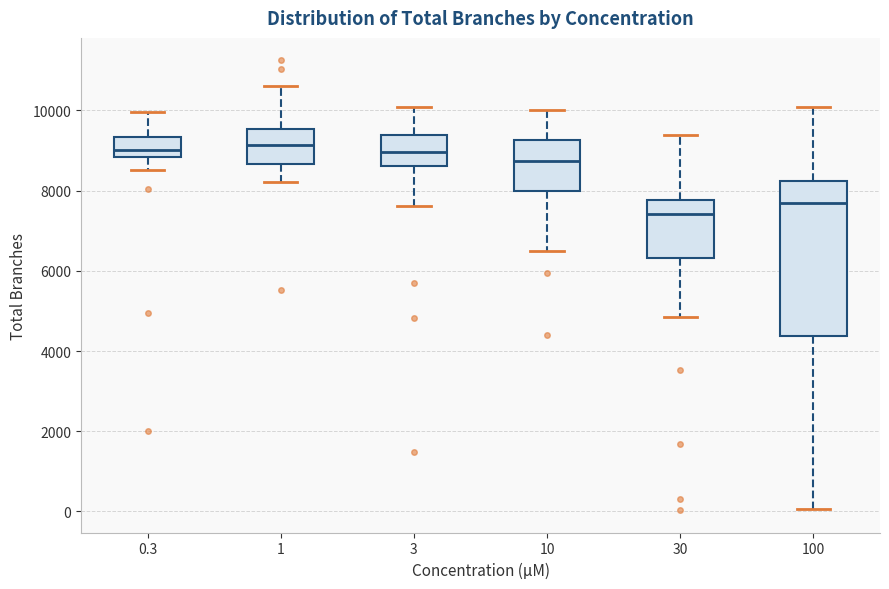

Which box's median line is the lowest?

30